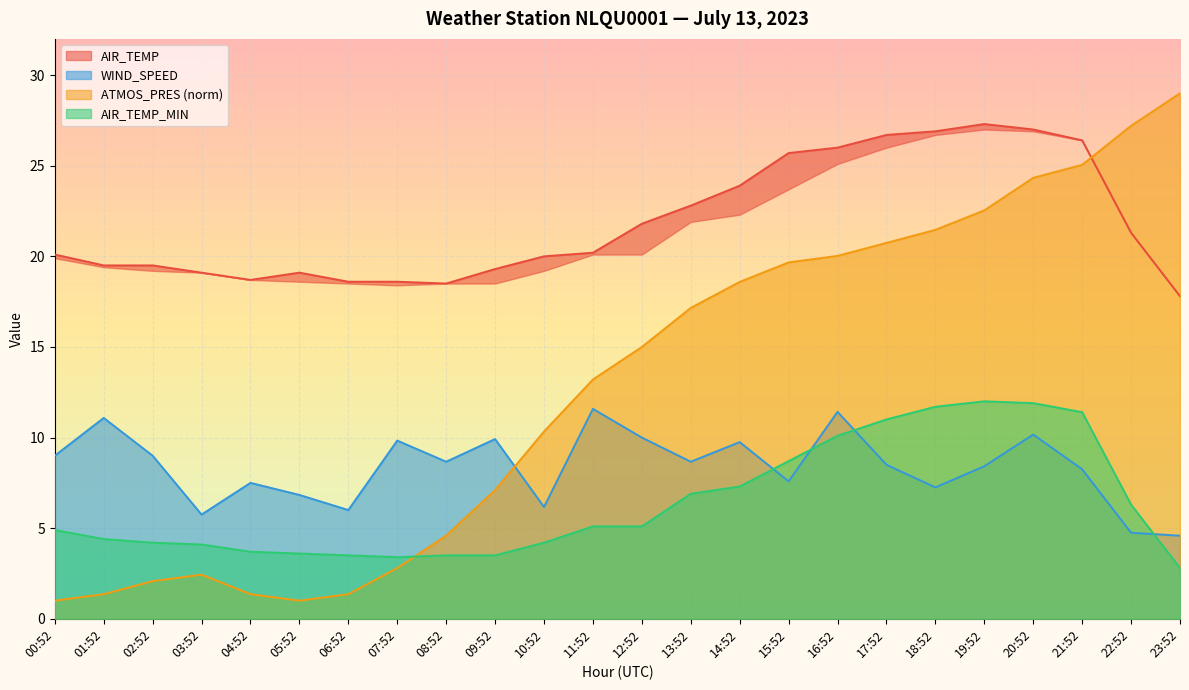

What is the label of the 18th point from the left?

17:52